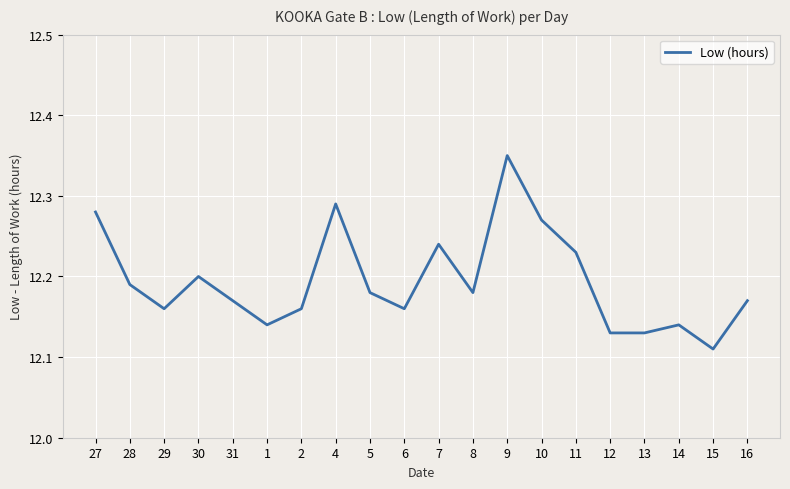

What is the difference between the maximum and second lowest values?

0.2